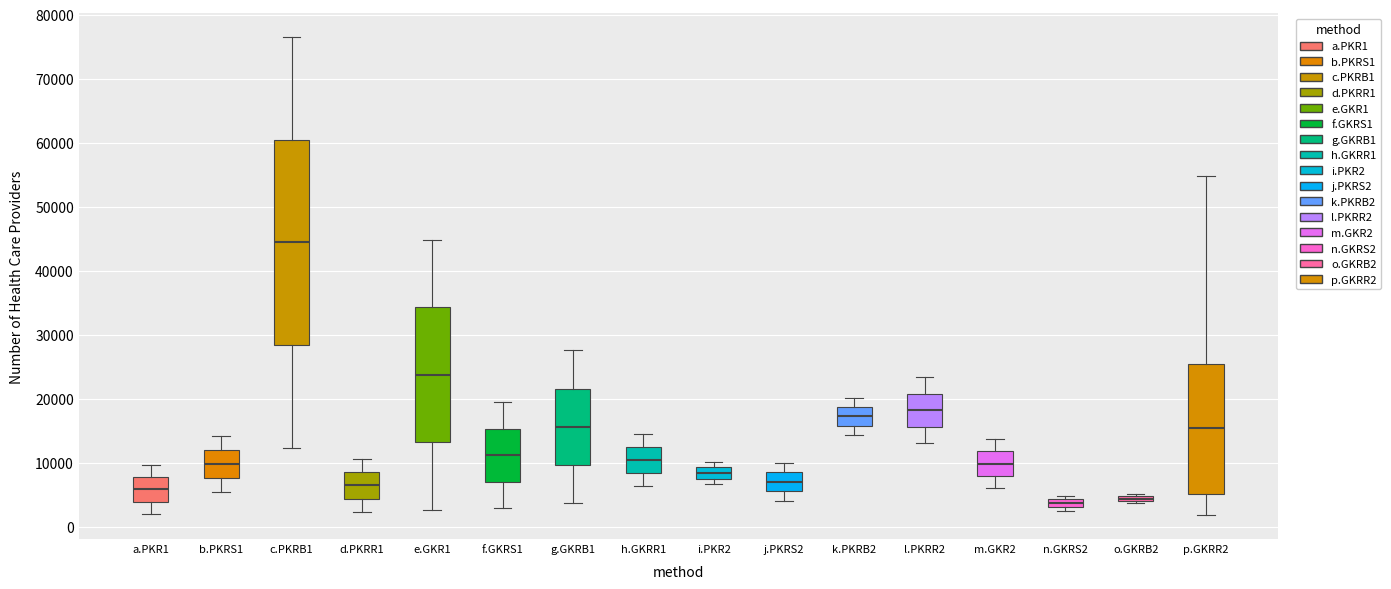

Which box is the tallest, from its lower edge to its upper edge?

c.PKRB1